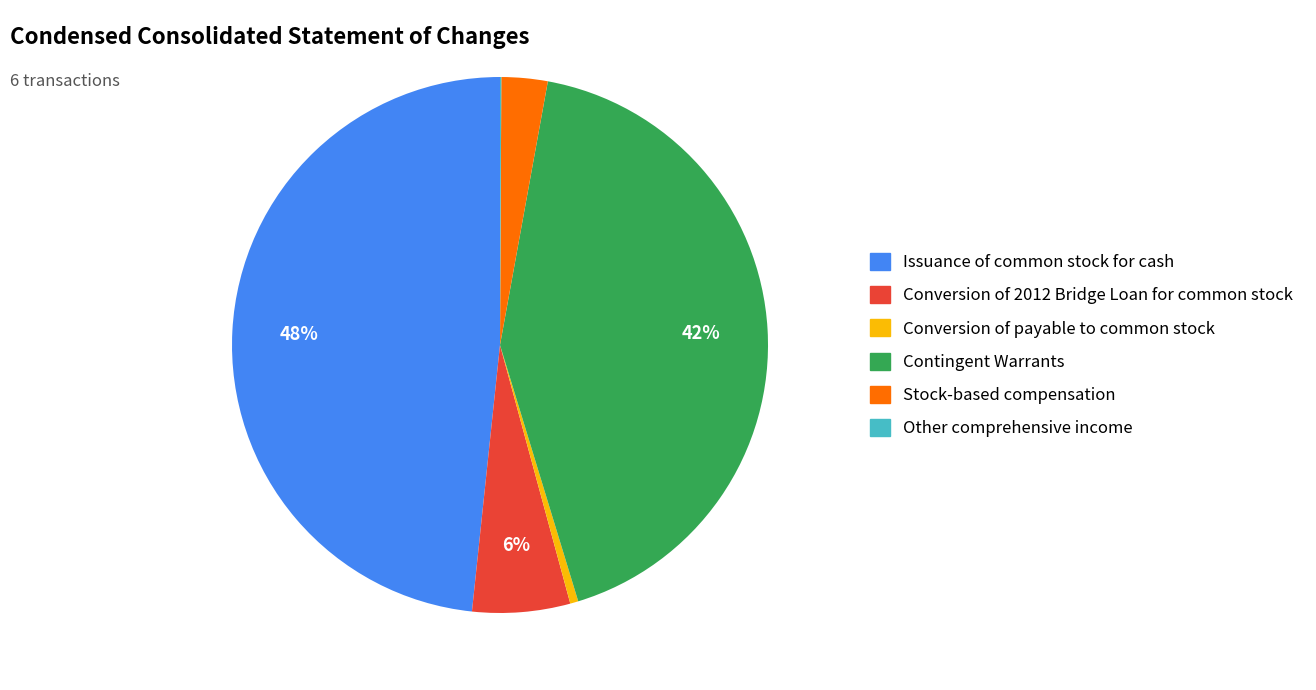

Between Stock-based compensation and Conversion of payable to common stock, which is larger?

Stock-based compensation